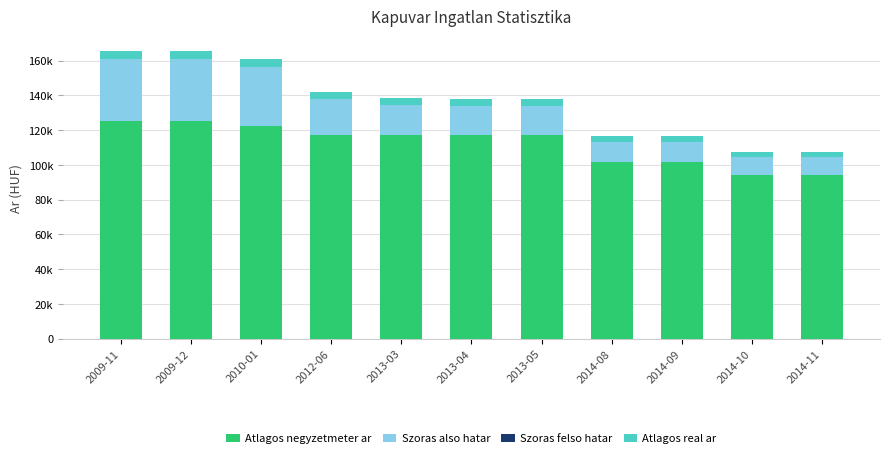

Are the bars horizontal?

No